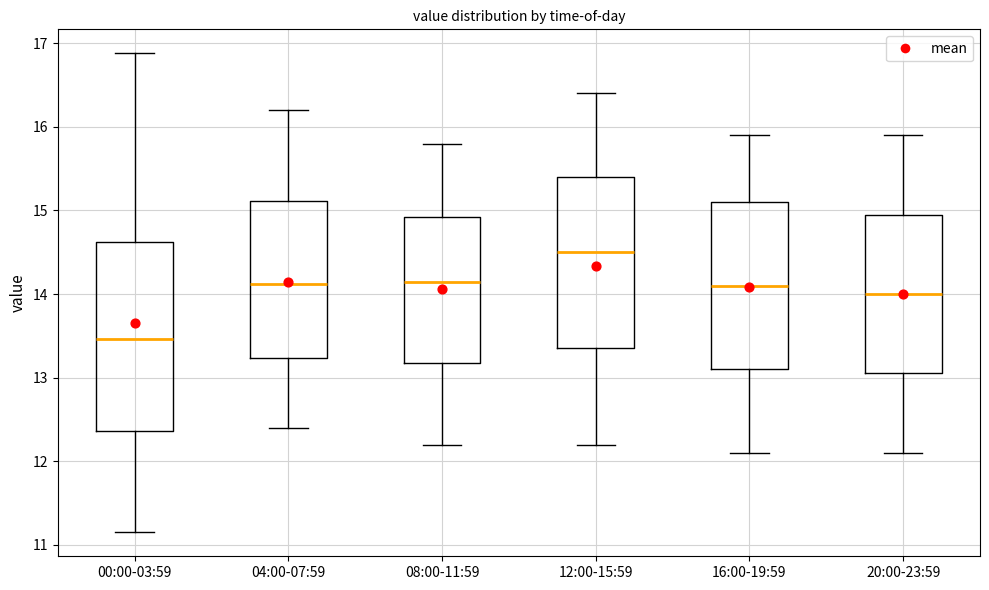

Comparing the boxes themselves (not the whiskers), which one is the tallest?

00:00-03:59